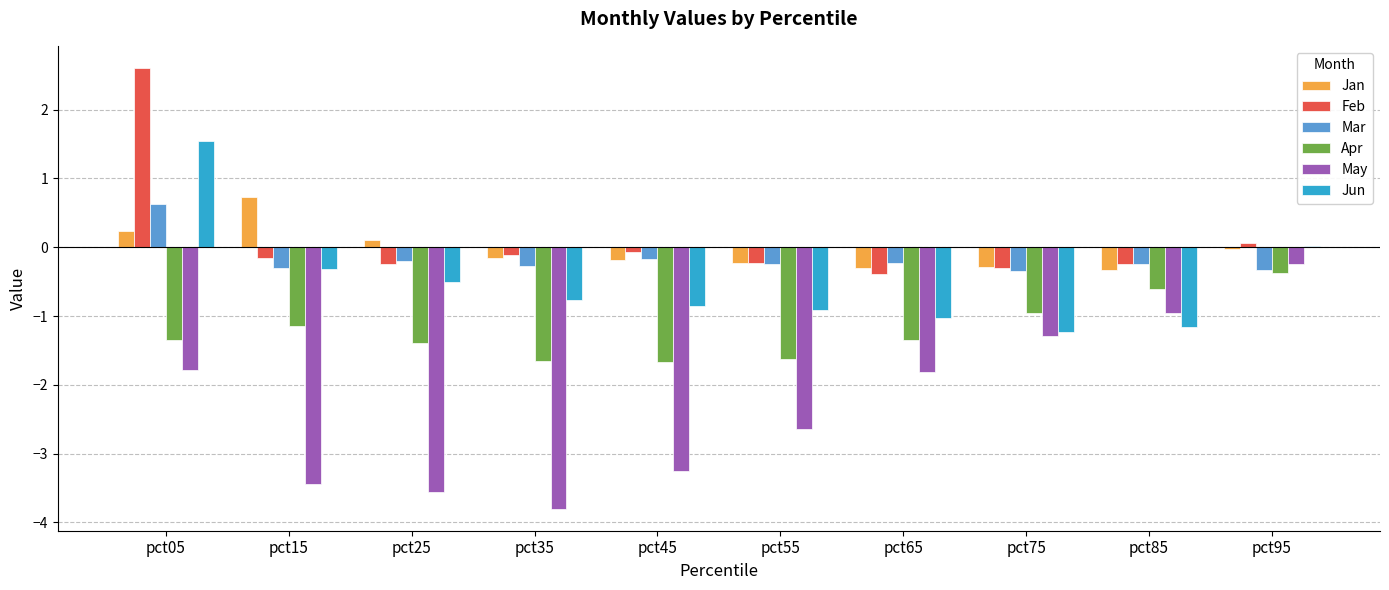

Is it true that May equals -2.6 at pct55?

True